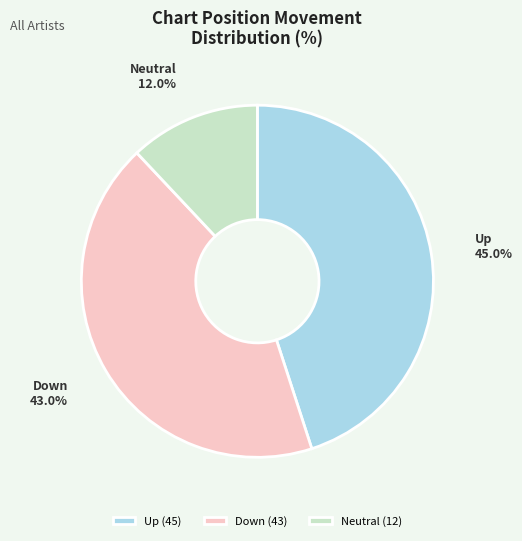

Combined, do Up and Down account for over 50%?

Yes